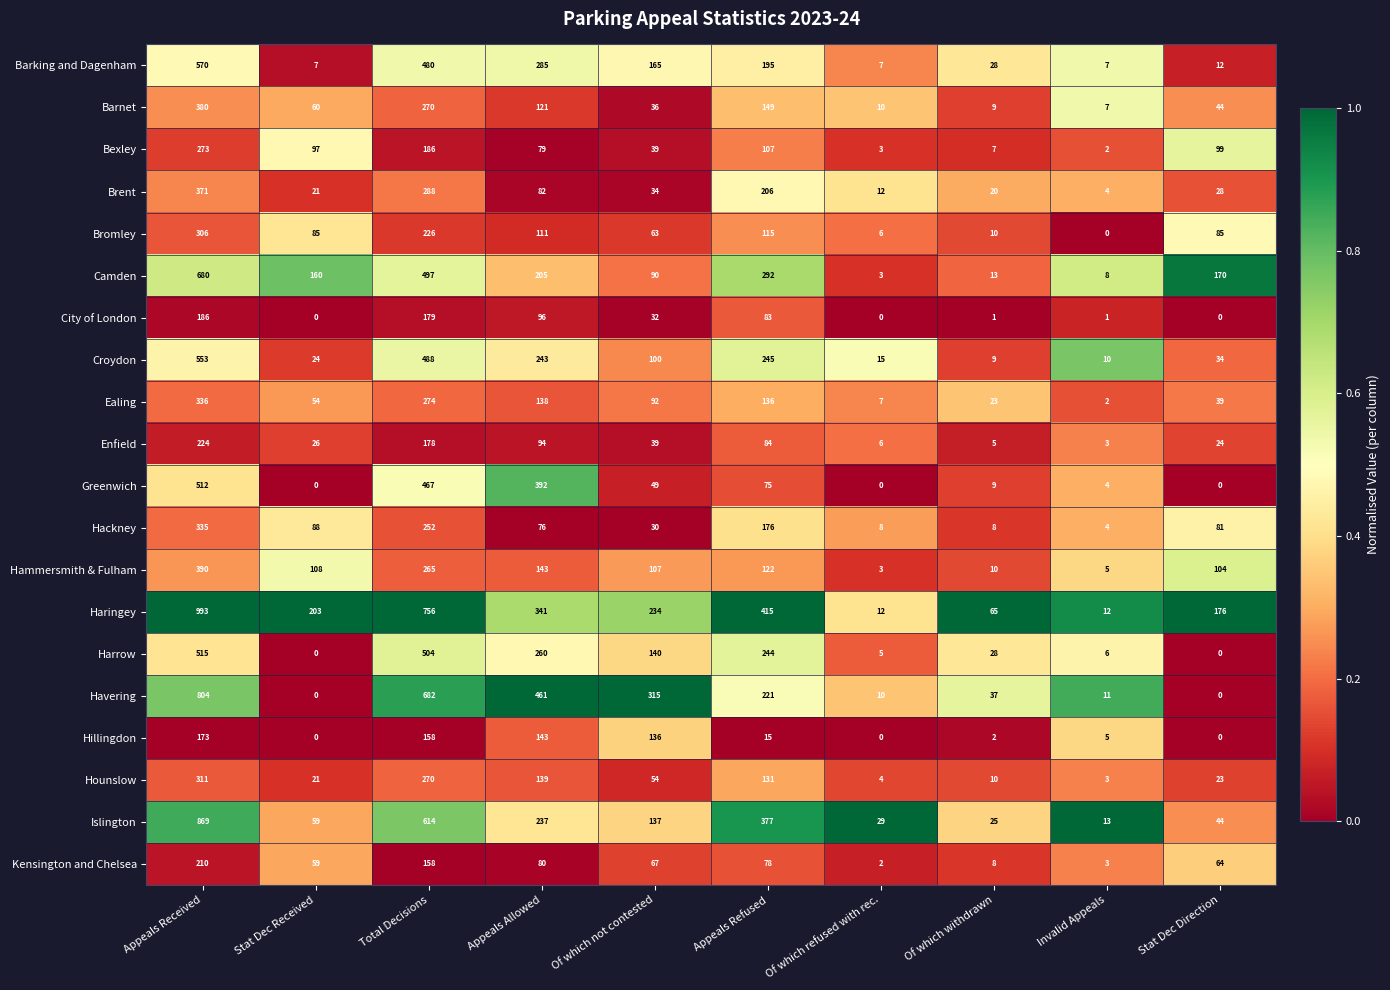

Is it true that Hackney equals 88 at Stat Dec Received?

True